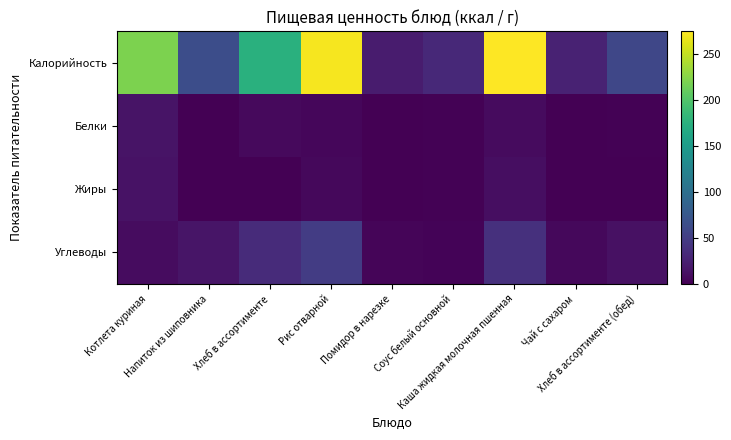

How many categories are shown in the chart?

9